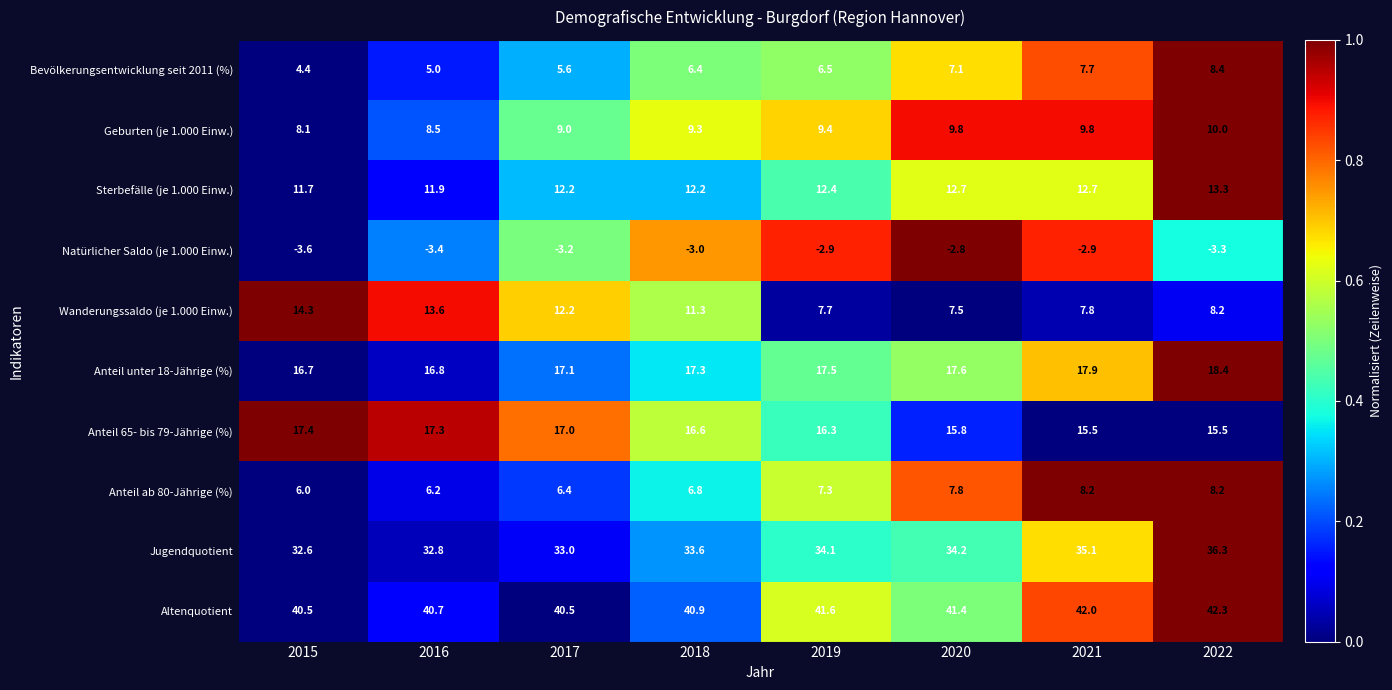

At how many categories does at least one series exceed 0?

8